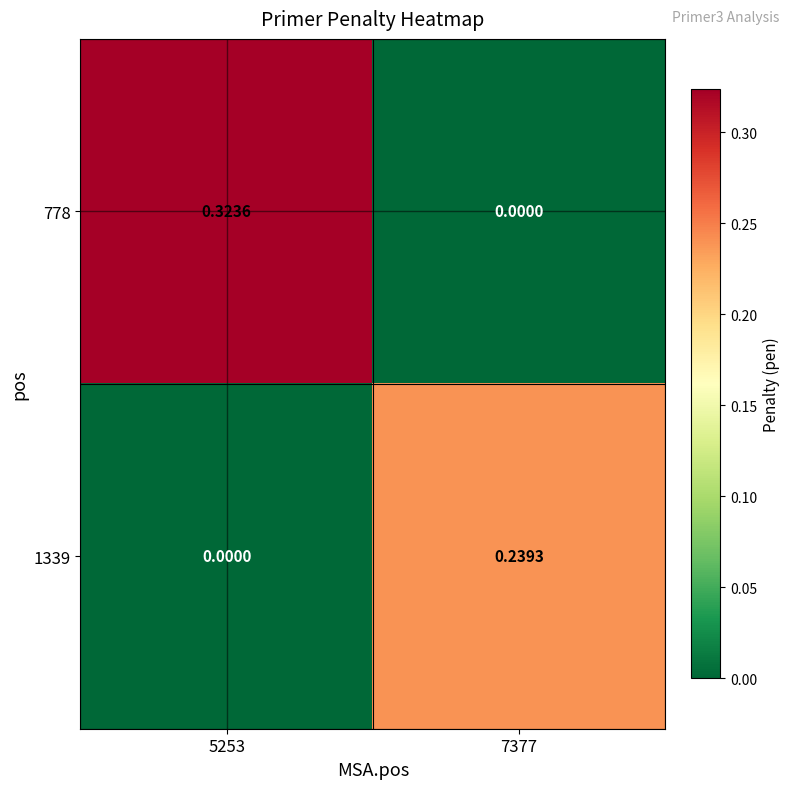

What is the spread (max minus min) of values at 5253?

0.3